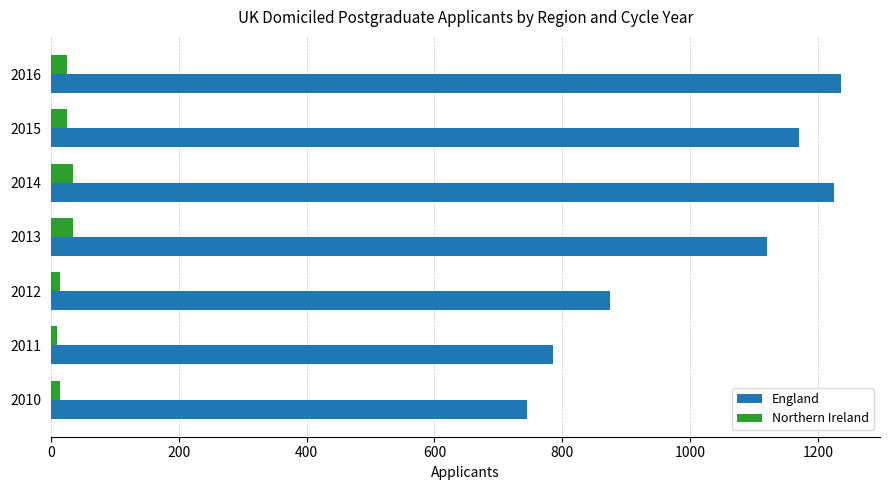

Which series has the largest total across all categories?

England